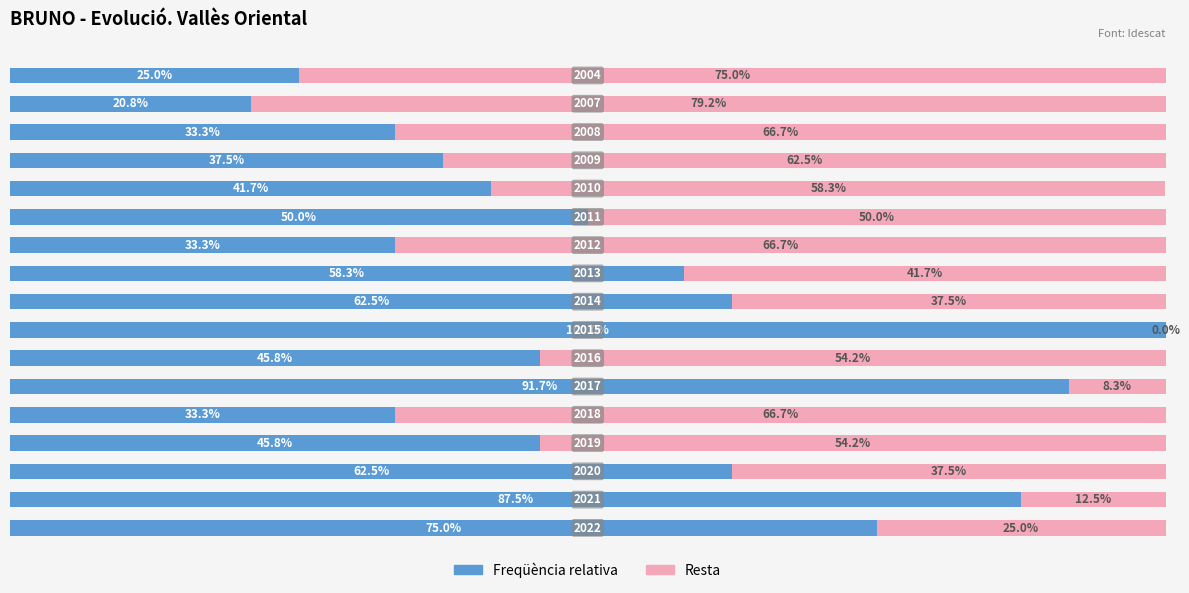

Rank the series by their maximum value, from highest to lowest.

Freqüència relativa, Resta